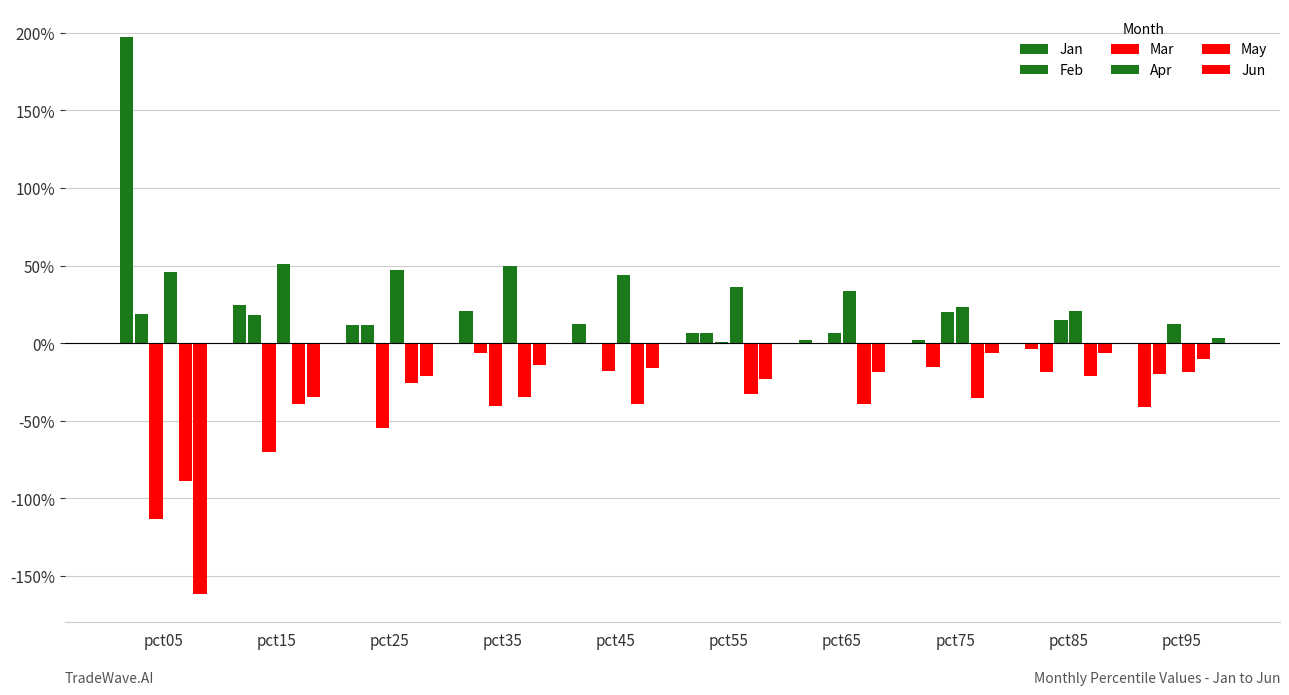

True or false: May has a value of -0.1 at pct95.

True